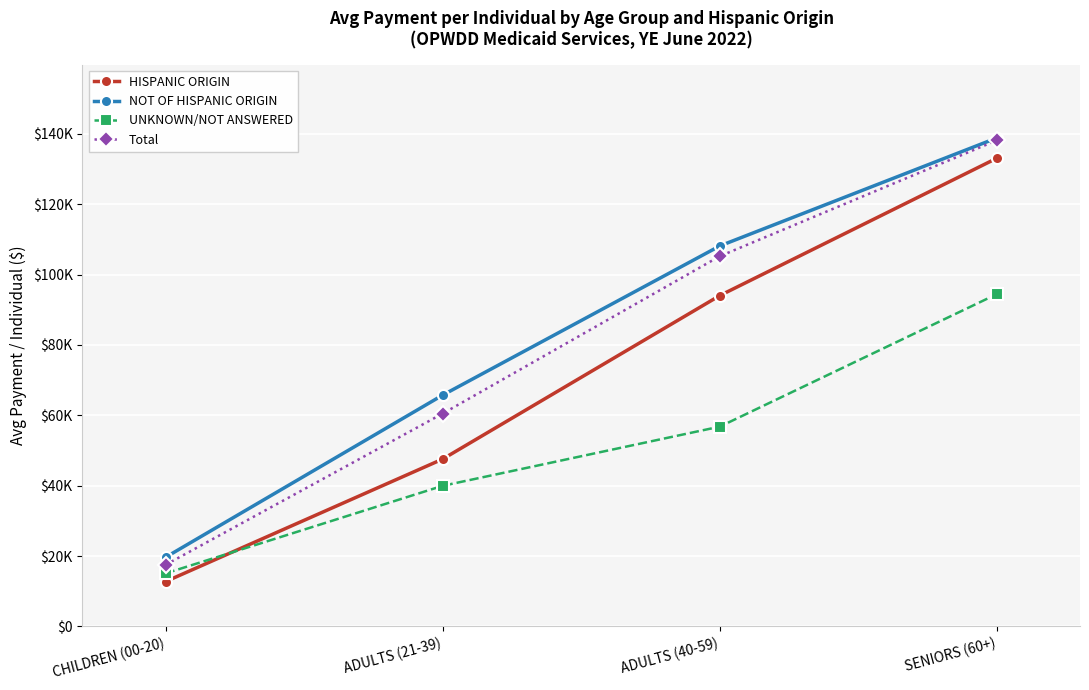

What are all the series names shown in the legend?

HISPANIC ORIGIN, NOT OF HISPANIC ORIGIN, UNKNOWN/NOT ANSWERED, Total